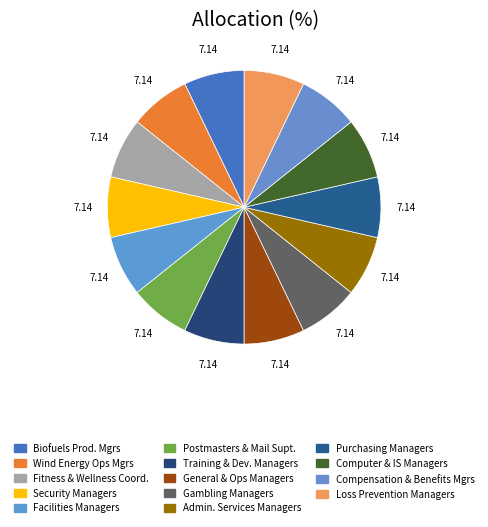

How many slices are in this pie chart?

14